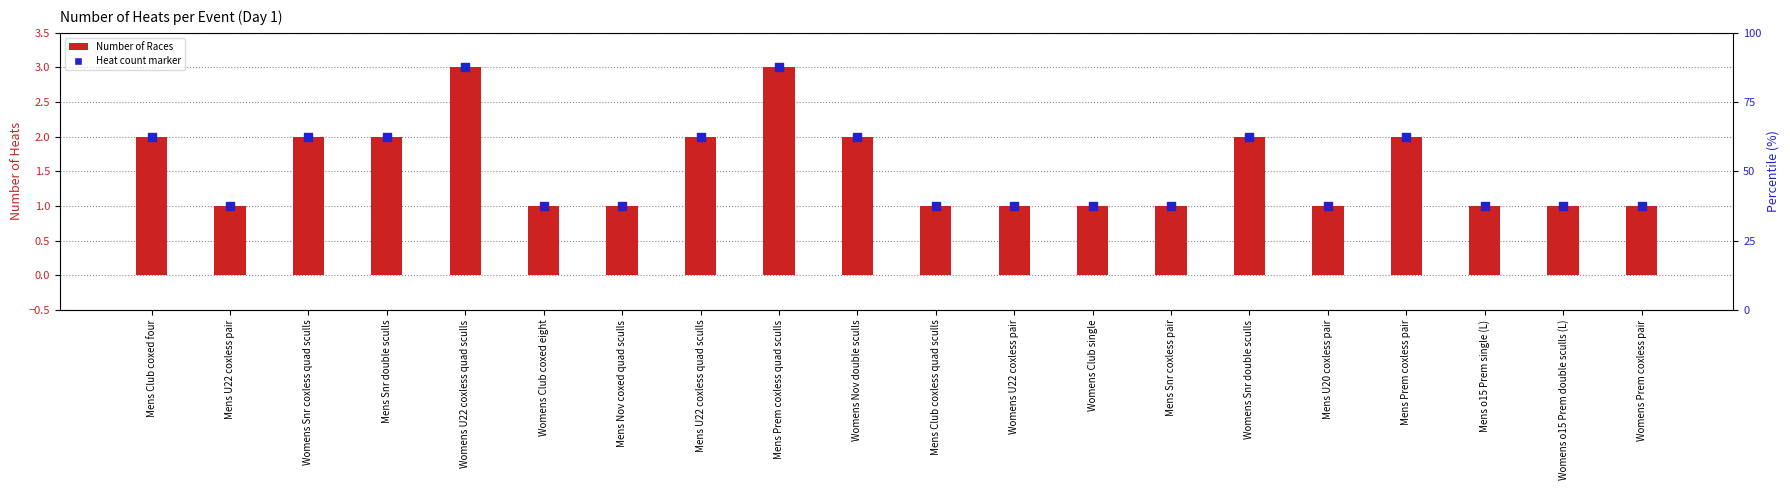

Which series contains the highest Y value?

Number of Races